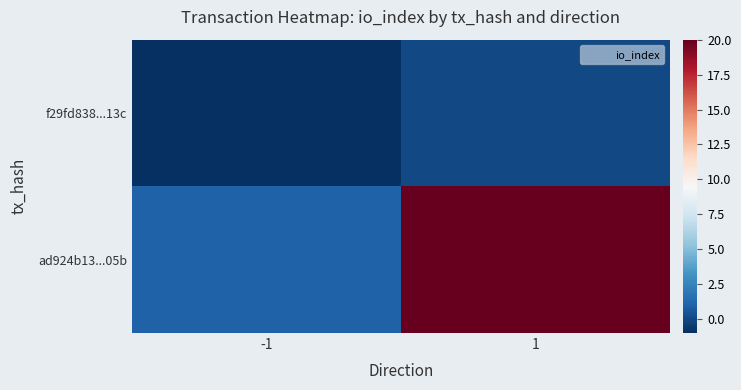

Reading left to right, list all the values displayed in this chart.

f29fd838...13c: -1=-1	1=0
ad924b13...05b: -1=1	1=20